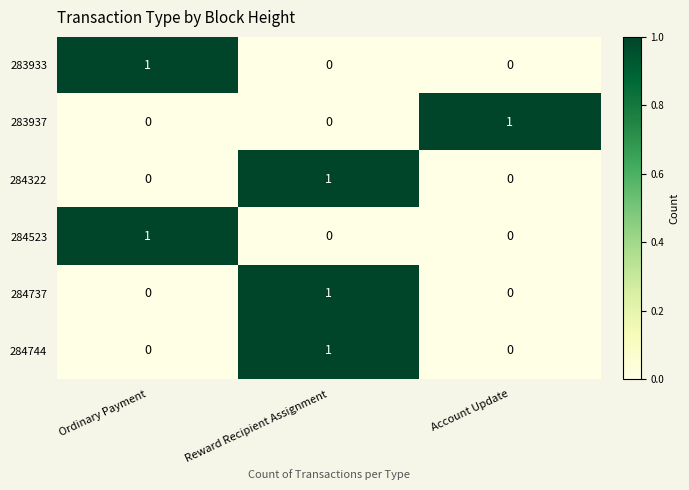

Reading left to right, transcribe all the data shown in this chart.

283933: 1	0	0
283937: 0	0	1
284322: 0	1	0
284523: 1	0	0
284737: 0	1	0
284744: 0	1	0